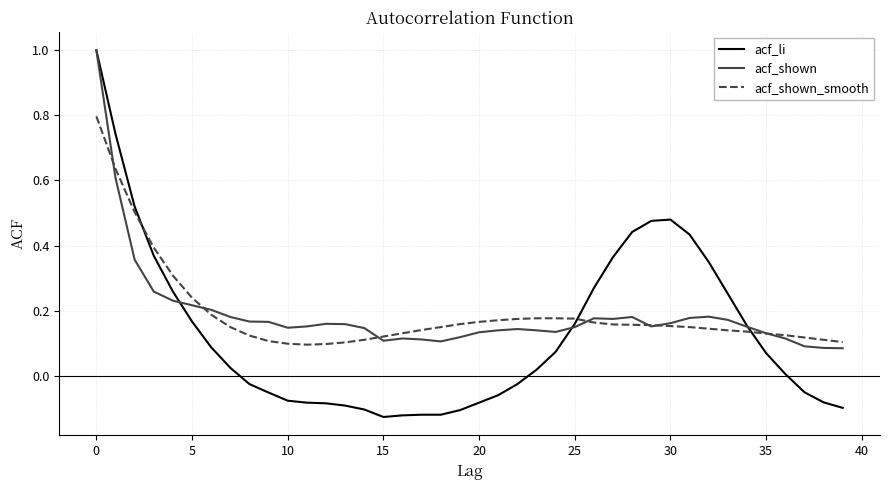

What is the greatest value displayed?

1.0